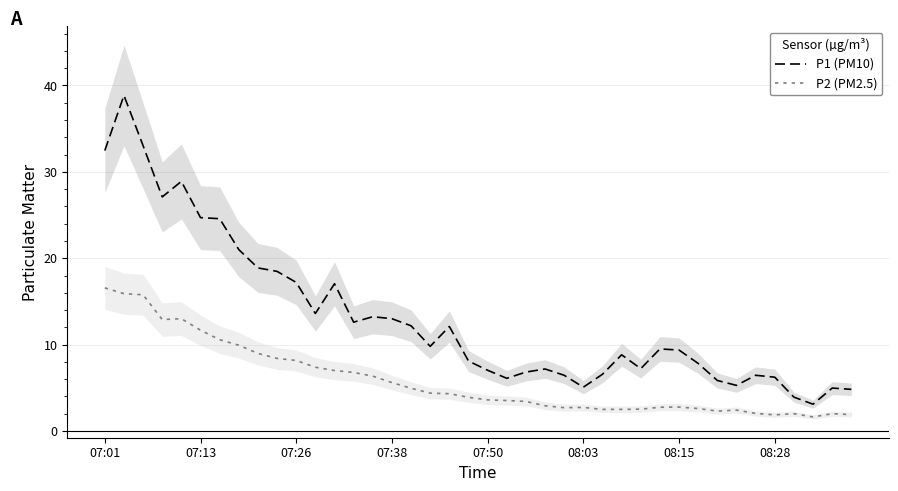

True or false: P2 (PM2.5) and P1 (PM10) intersect in this chart.

False